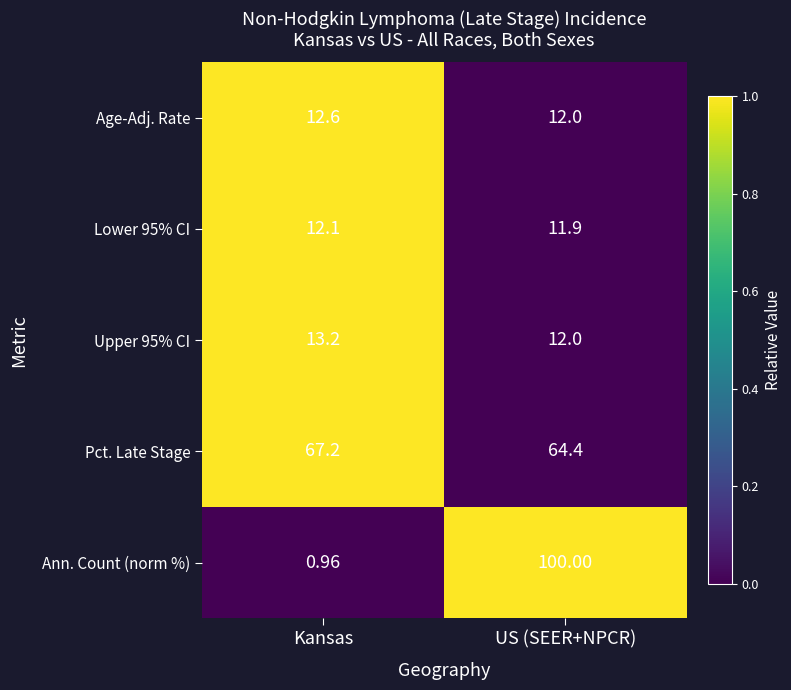

Which series changed the most between Kansas and US (SEER+NPCR)?

Ann. Count (norm %)